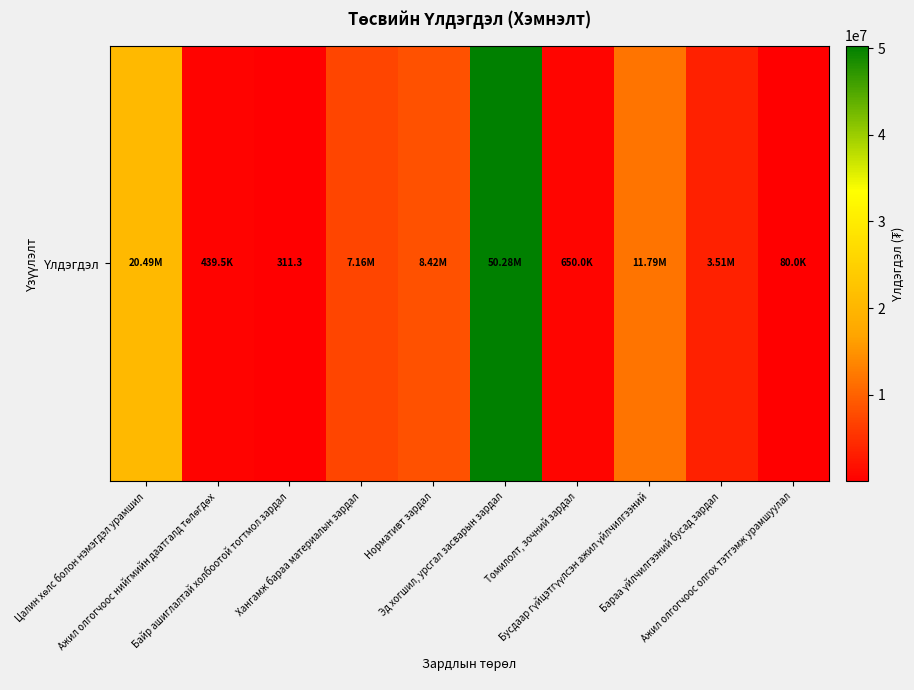

What is the change in value from Нормативт зардал to Ажил олгогчоос олгох тэтгэмж урамшуулал?

-8341300.0